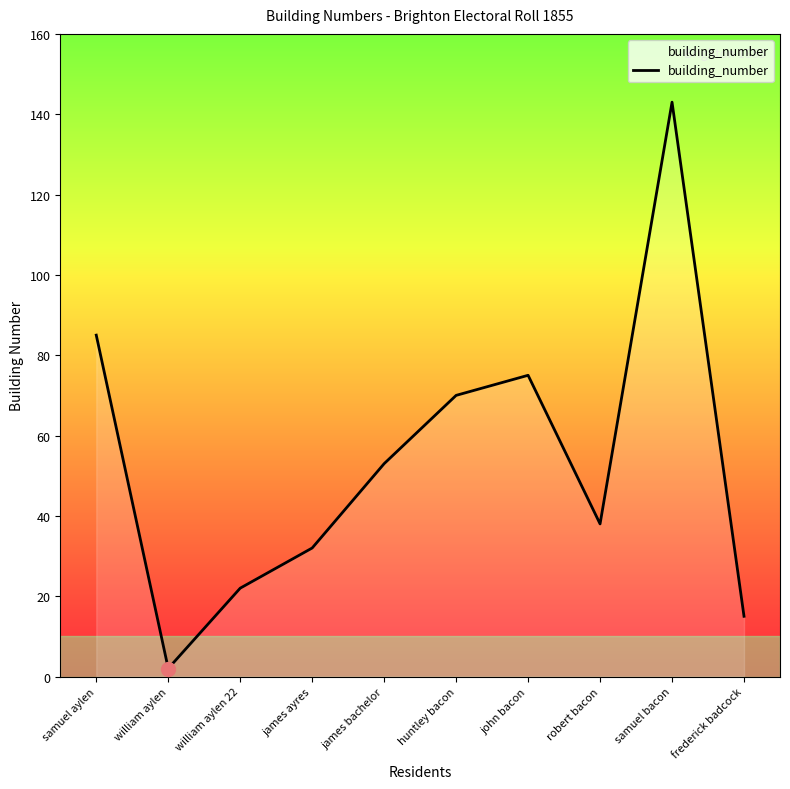

Is it true that the value at james ayres is 54?

False